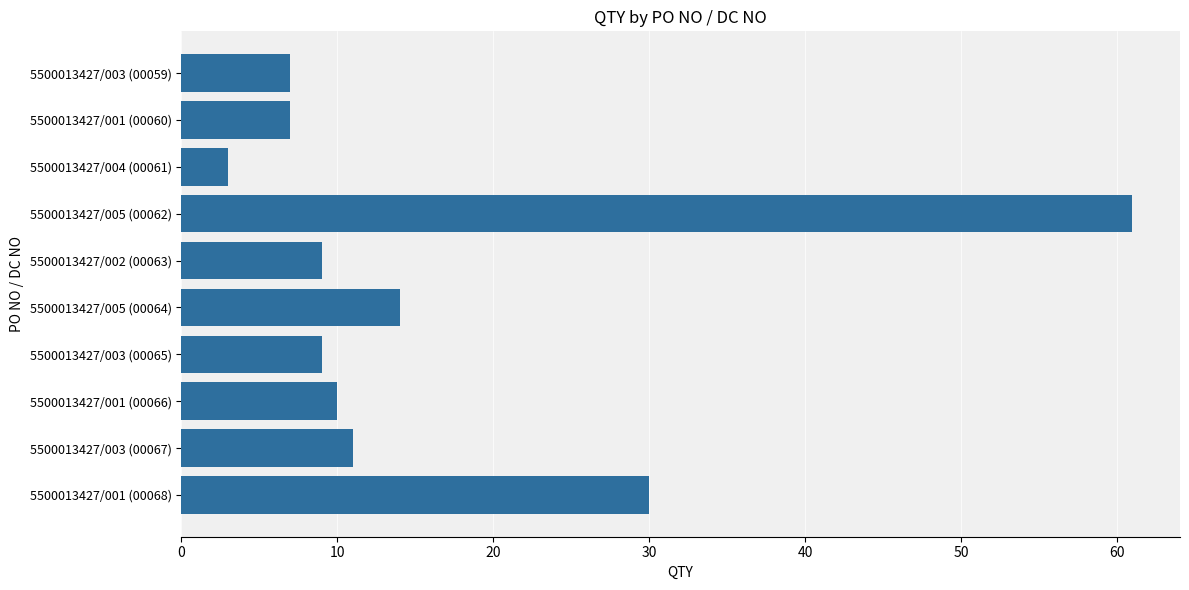

At which label is the value closest to 32?

5500013427/001 (00068)